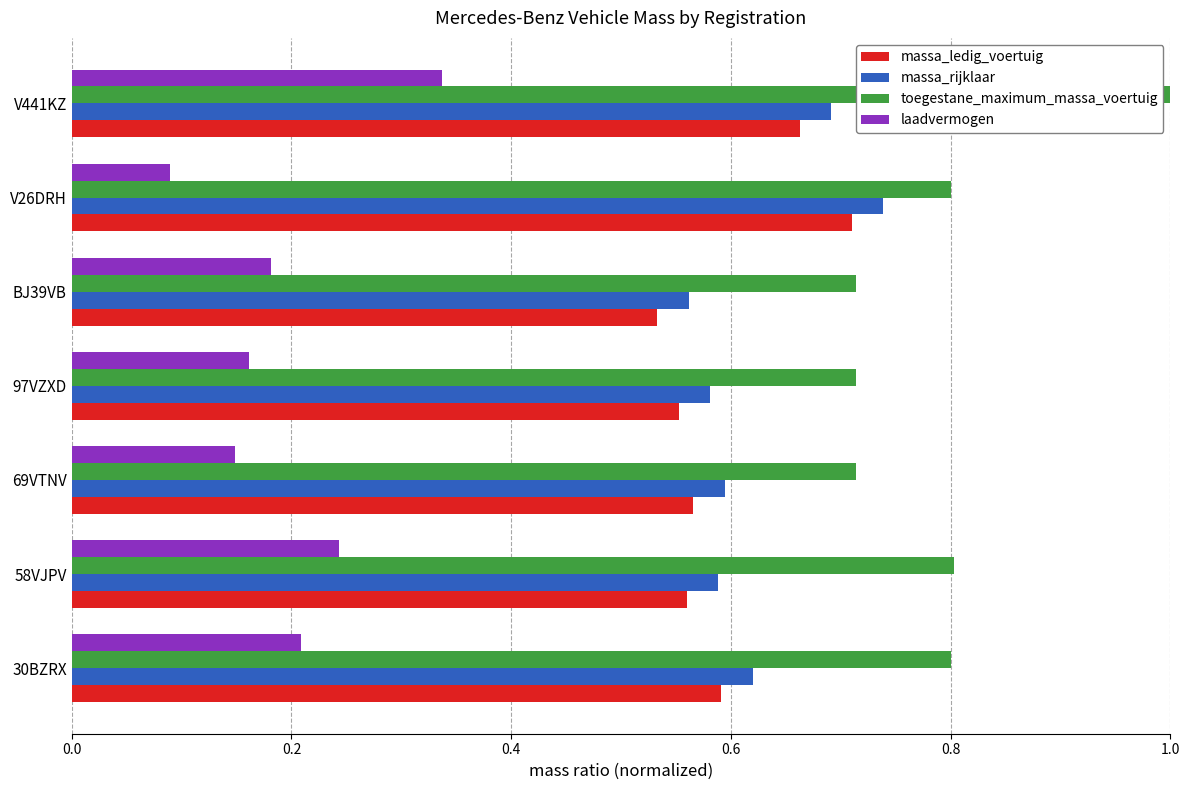

Which series has the largest range (max minus min)?

toegestane_maximum_massa_voertuig